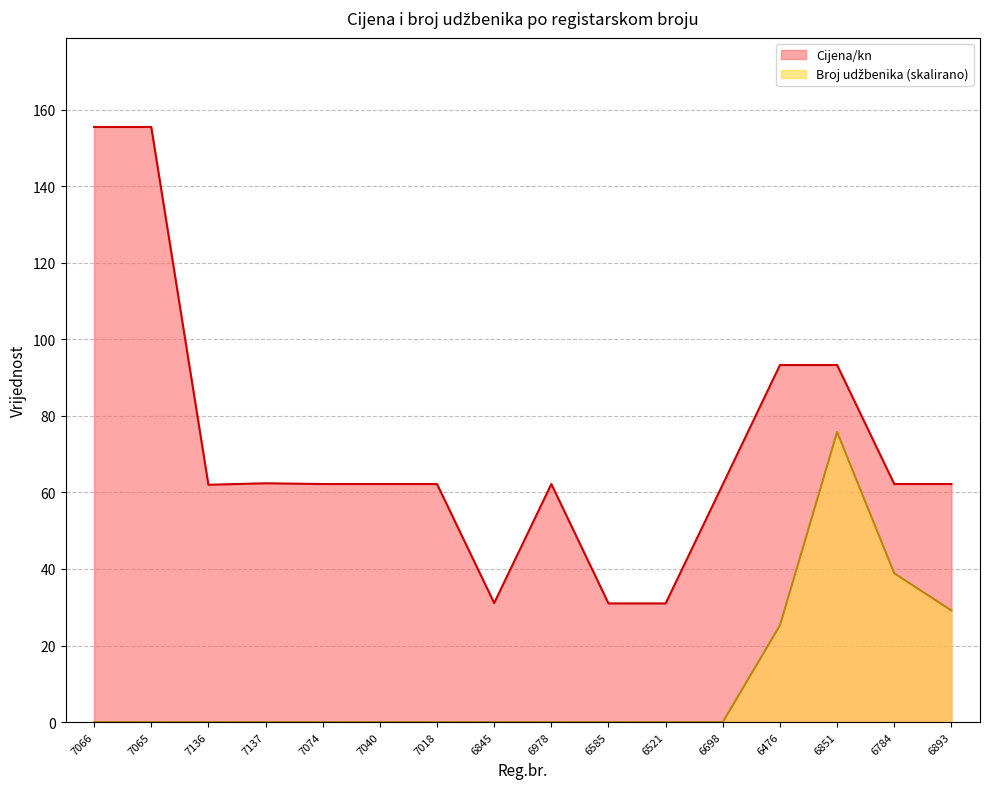

What is the difference between the second highest and minimum values in the Broj udžbenika series?

38.9